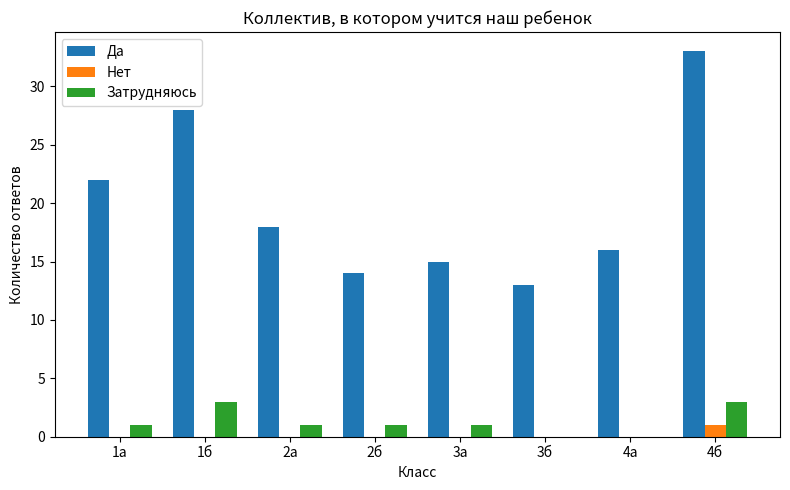

What are all the series names shown in the legend?

Да, Нет, Затрудняюсь